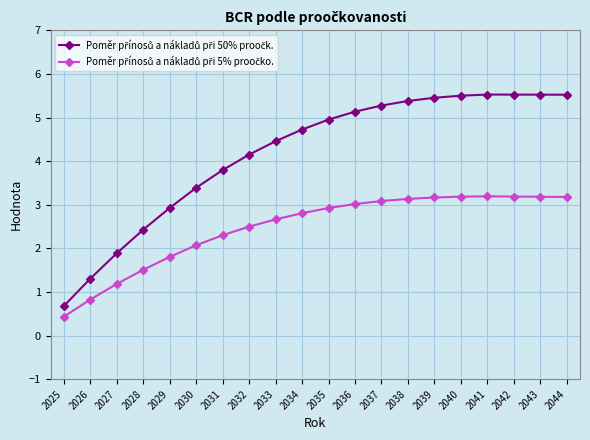

Which label corresponds to the smallest value in the chart?

2025